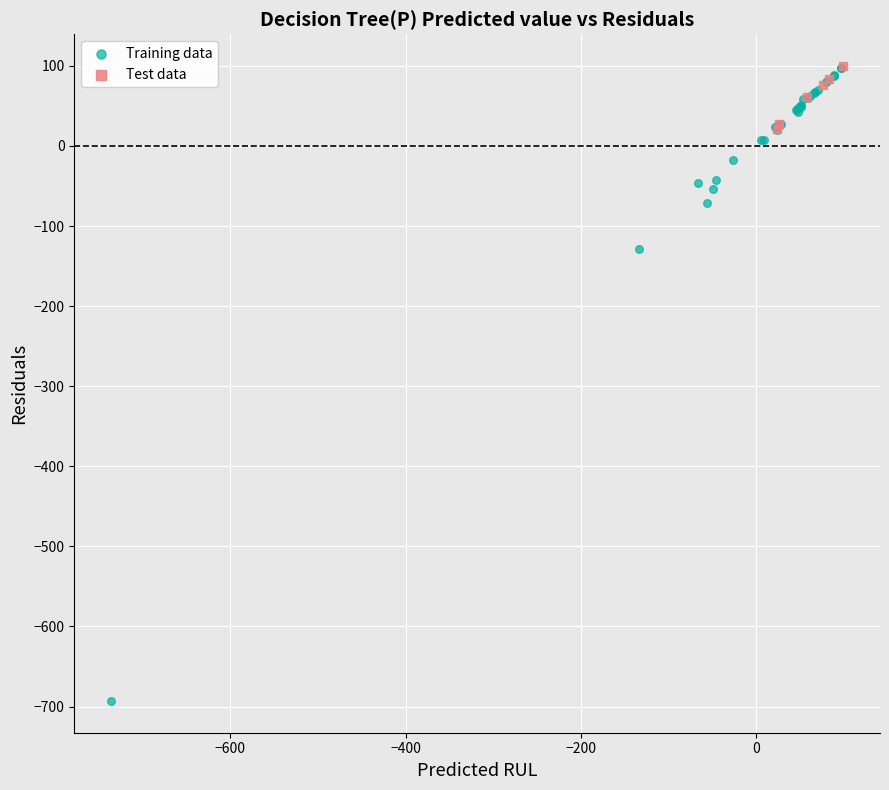

Which series contains the lowest Y value?

Training data